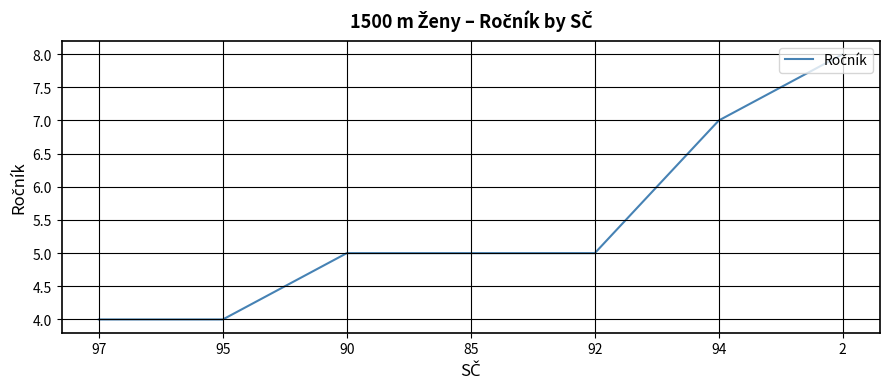

The value at 85 is 5. True or false?

True